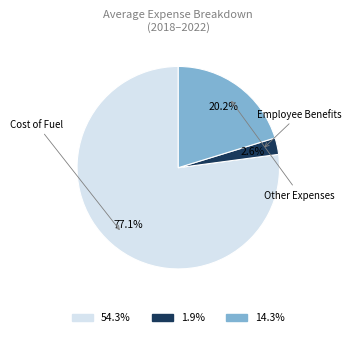

Count the number of slices in the pie.

3